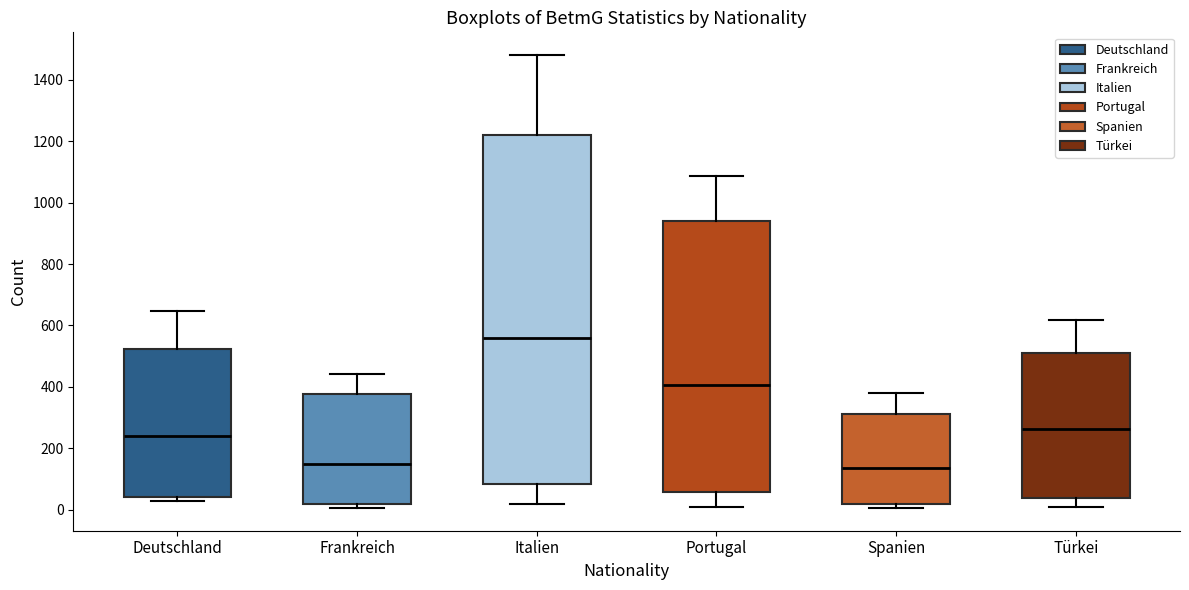

Reading left to right, transcribe this box plot: for each box, give where its median line is, the range the box spans, and where its two whiskers end, as read against the y-axis. The values are not printed on the chart, so give them approximately, as read against the axis.

Deutschland: median 240, box 40 to 520, whiskers 20 to 640
Frankreich: median 140, box 20 to 380, whiskers 0 to 440
Italien: median 560, box 80 to 1220, whiskers 20 to 1480
Portugal: median 400, box 60 to 940, whiskers 0 to 1080
Spanien: median 140, box 20 to 320, whiskers 0 to 380
Türkei: median 260, box 40 to 520, whiskers 0 to 620